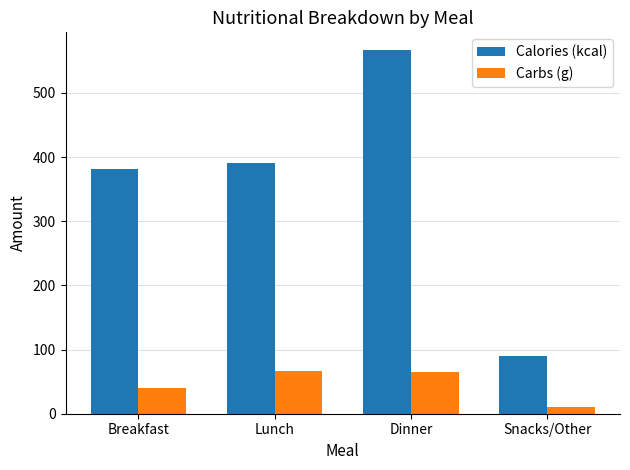

Which series has the largest range (max minus min)?

Calories (kcal)